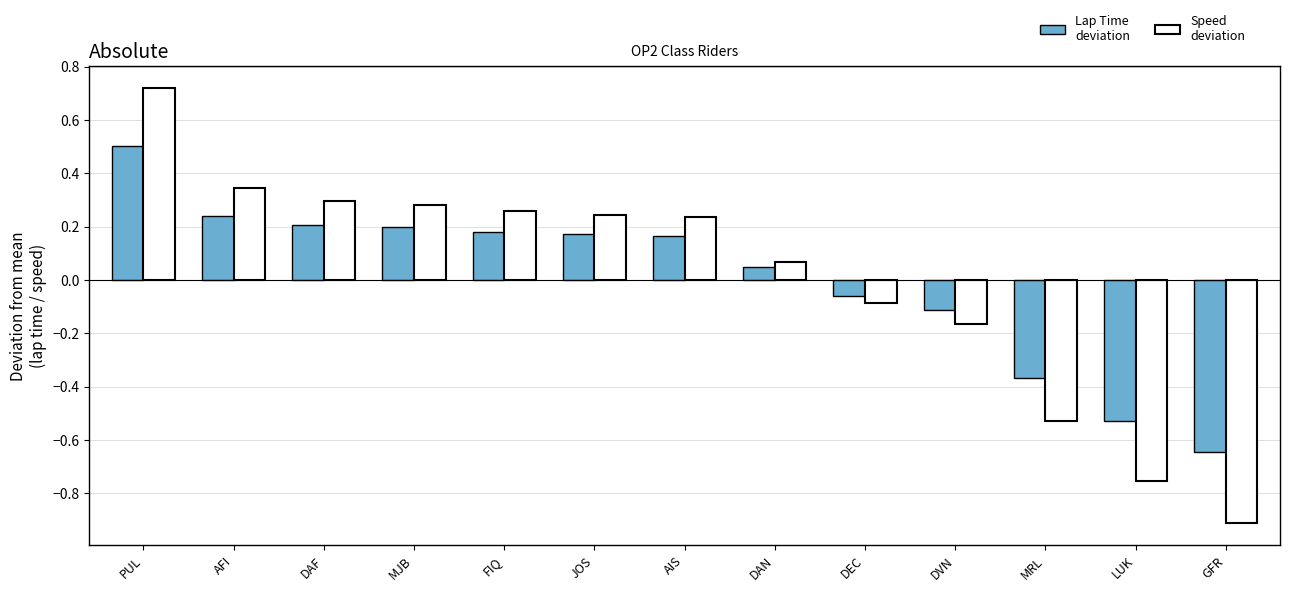

Which series has the largest range (max minus min)?

Speed deviation